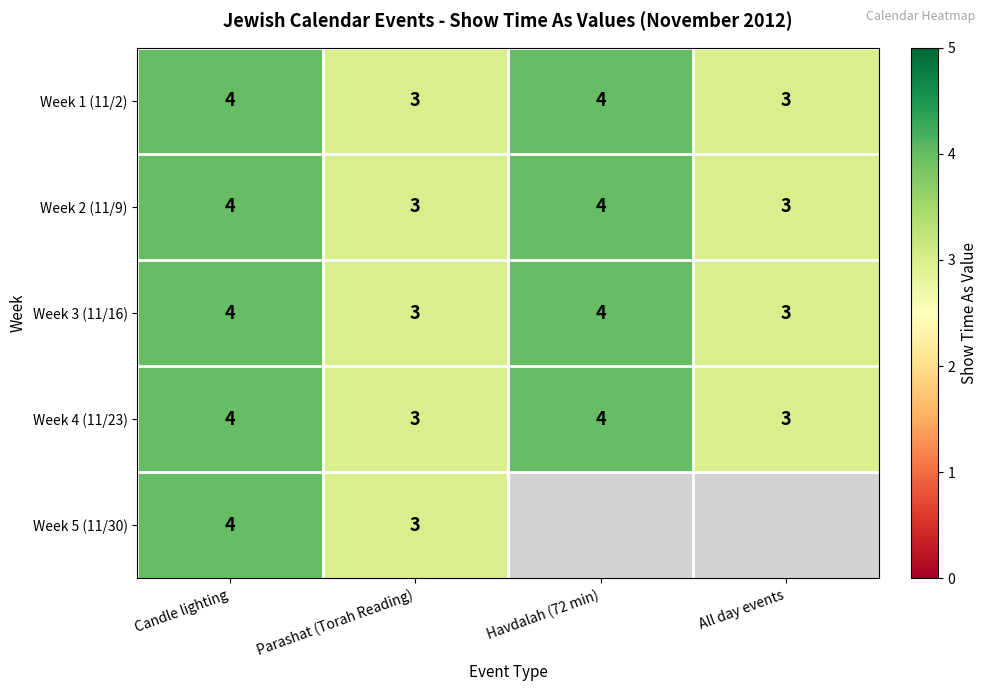

What is the sum of the Week 3 (11/16) values at Parashat (Torah Reading) and Havdalah (72 min)?

7